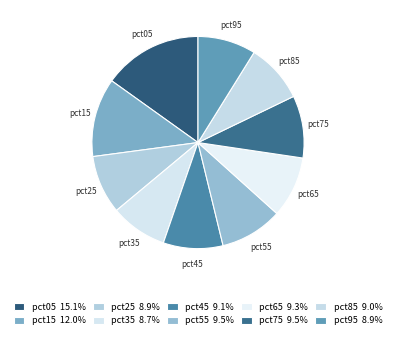

True or false: pct65 accounts for 9% of the total.

True